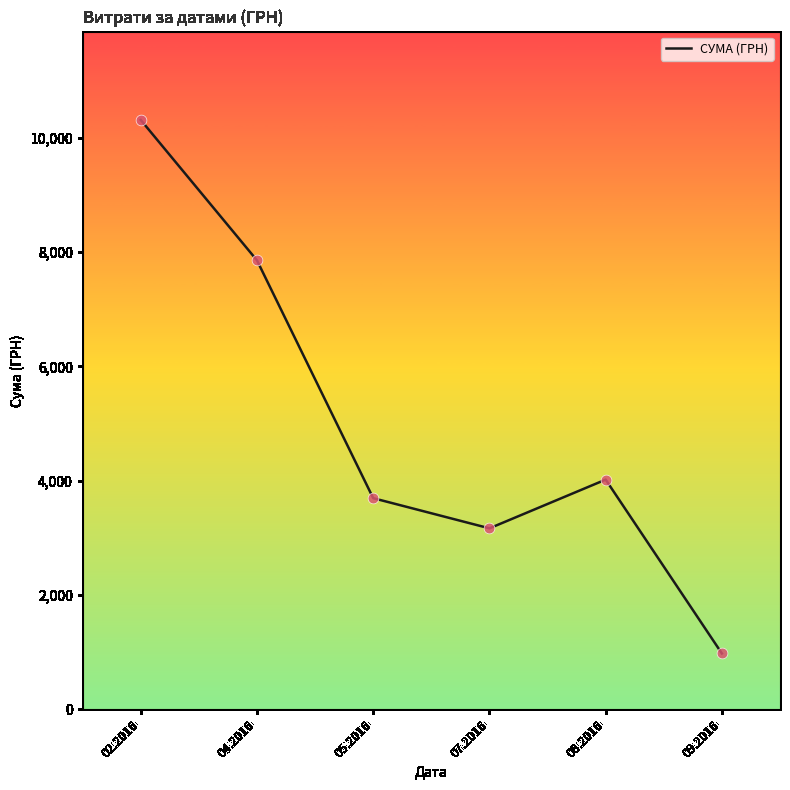

What is the ratio of the value at 02.2016 to the value at 07.2016?

3.3